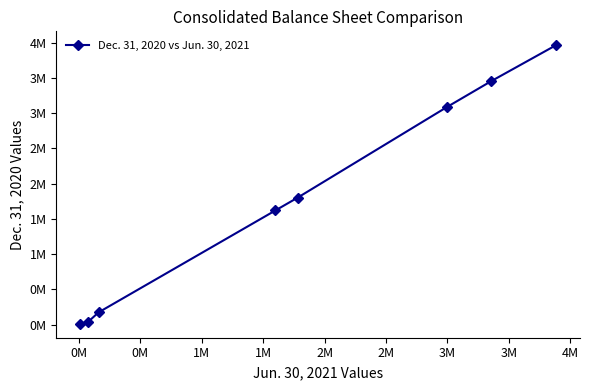

Is this an area chart (filled region under the line)?

No